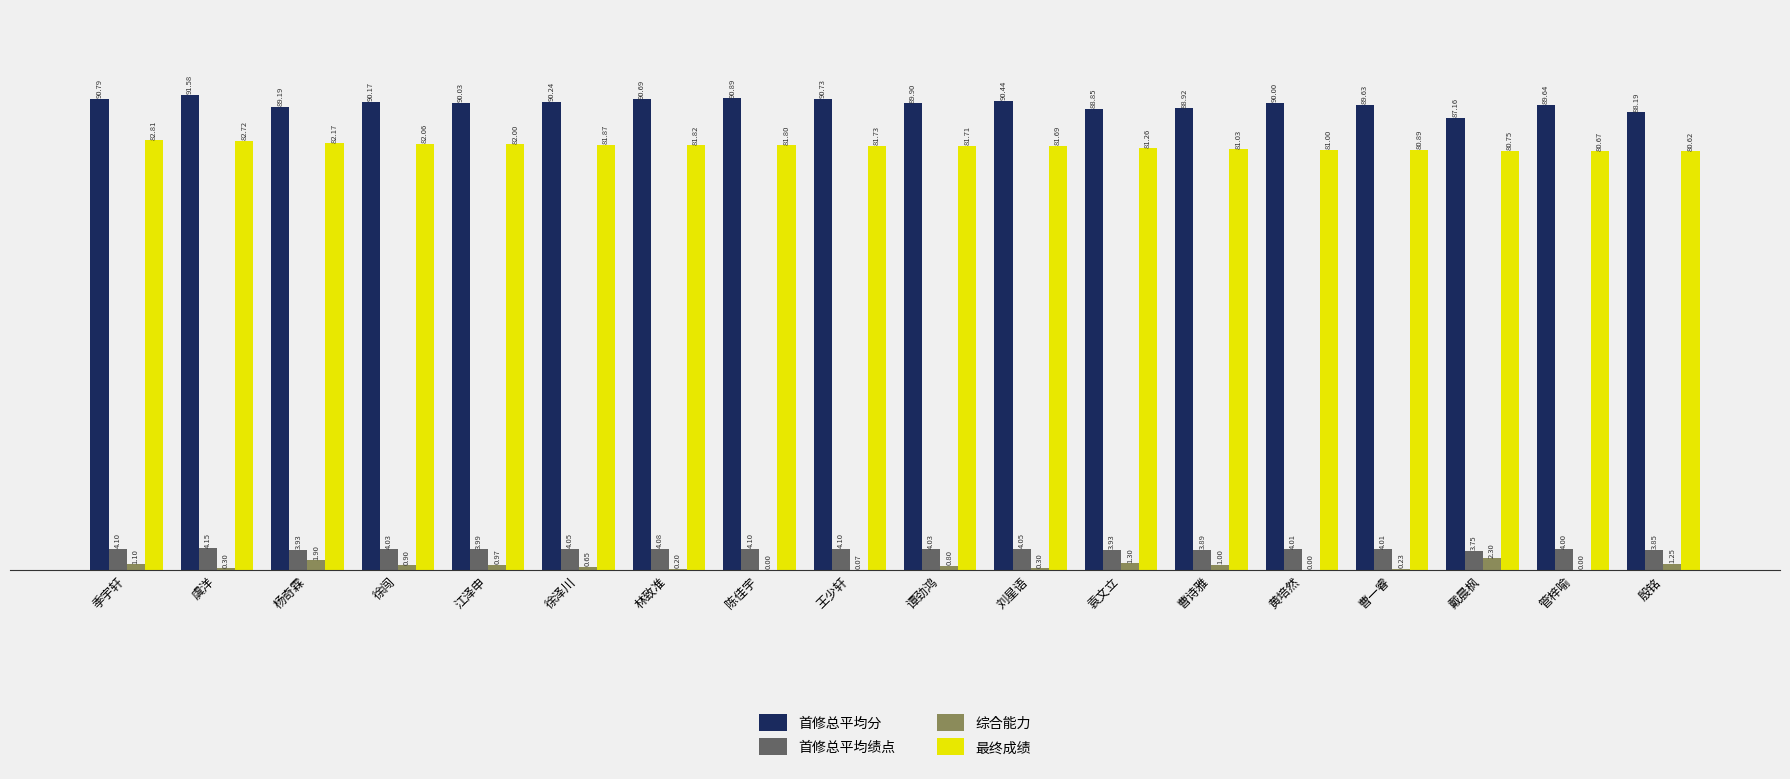

What are all the series names shown in the legend?

首修总平均分, 首修总平均绩点, 综合能力, 最终成绩